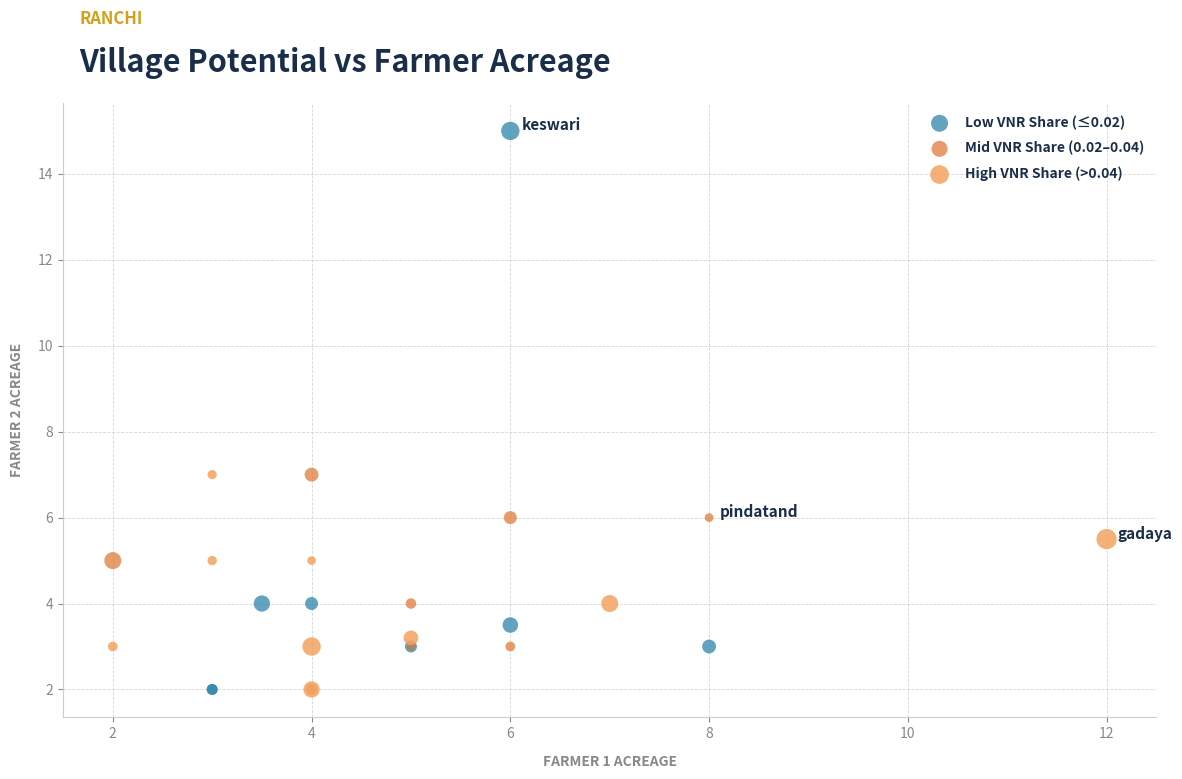

Which series reaches the maximum Y coordinate?

Low VNR Share (≤0.02)